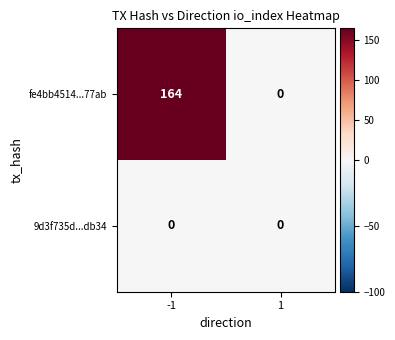

Which series has the largest total across all categories?

fe4bb4514...77ab